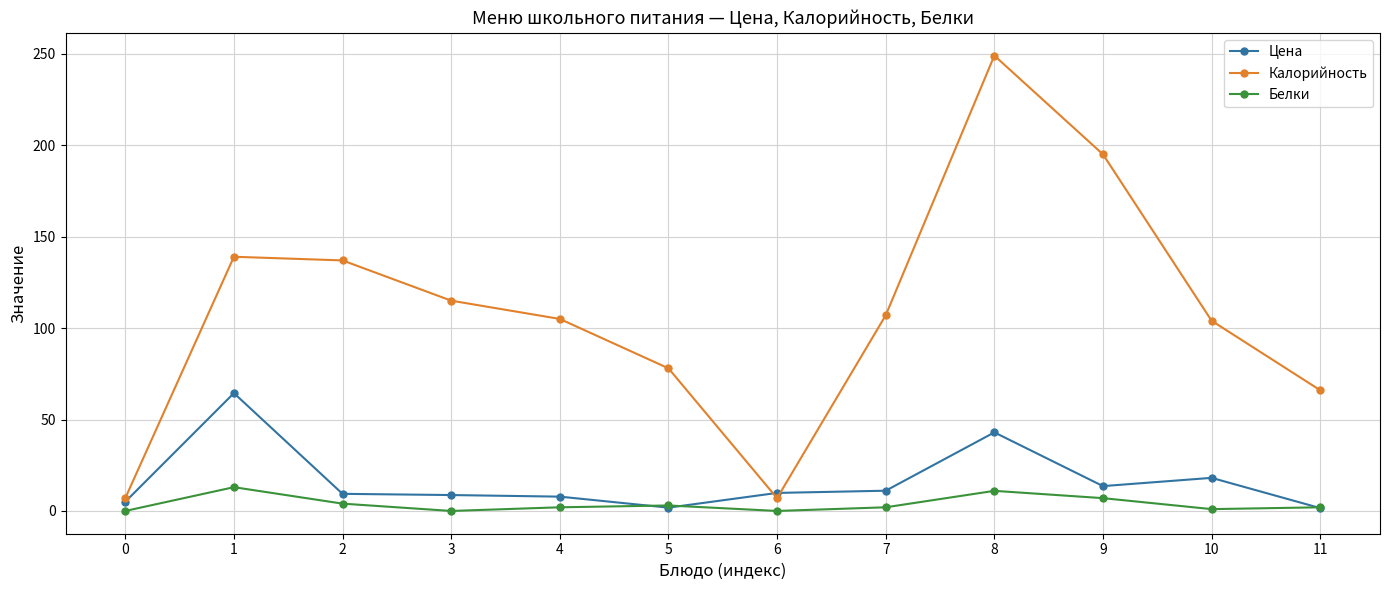

What are all the series names shown in the legend?

Цена, Калорийность, Белки